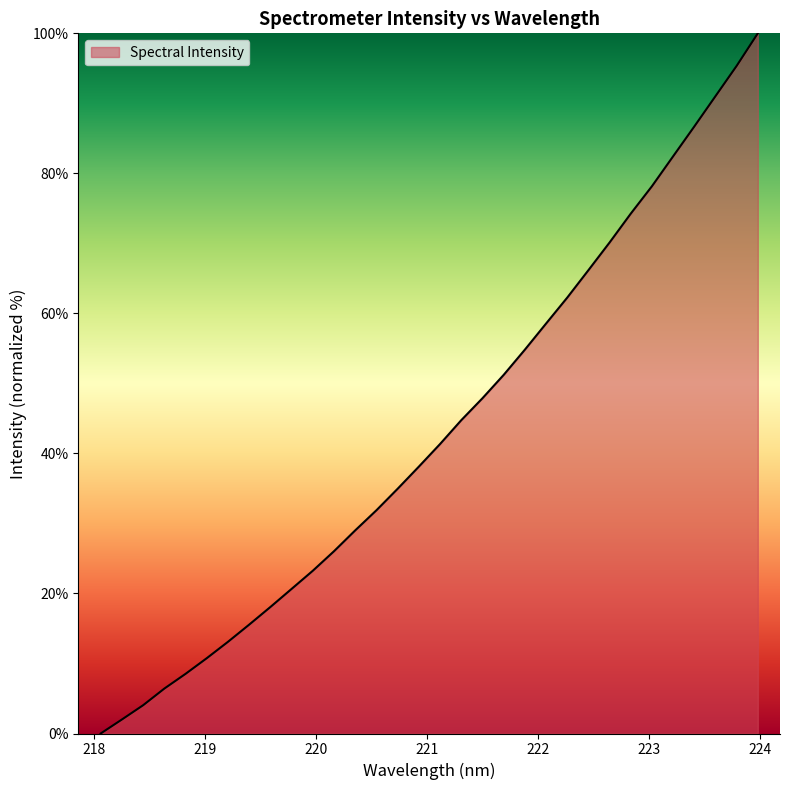

How many values are above zero?

31